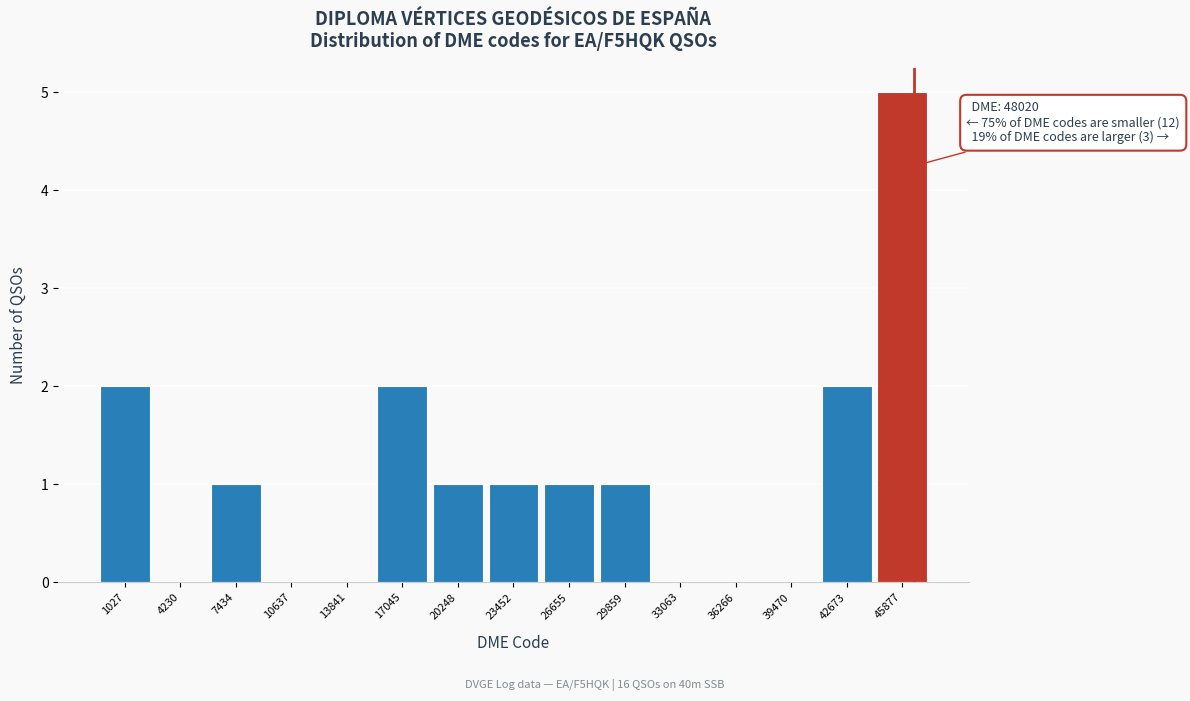

Reading left to right, what are all the values shown in this chart?

1027=2	4230=0	7434=1	10637=0	13841=0	17045=2	20248=1	23452=1	26655=1	29859=1	33063=0	36266=0	39470=0	42673=2	45877=5